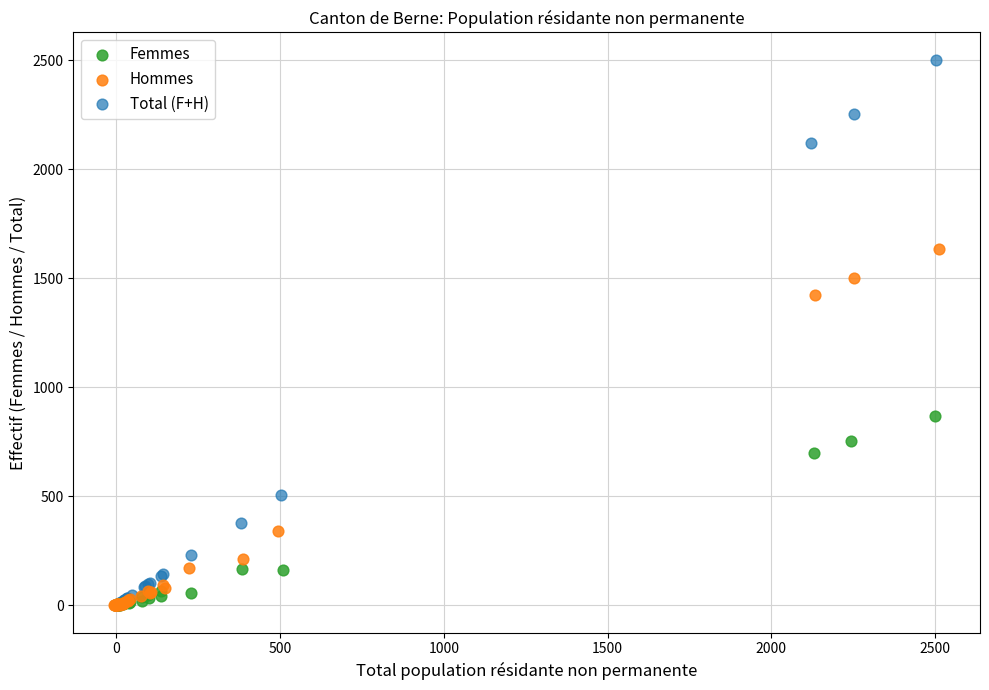

What are all the series names shown in the legend?

Femmes, Hommes, Total (F+H)